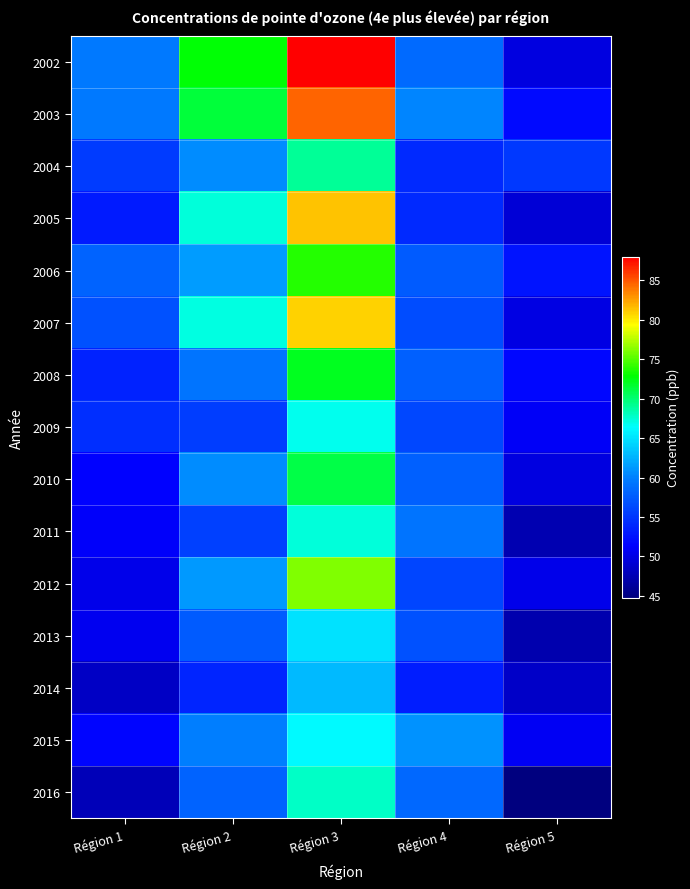

Reading left to right, transcribe all the data shown in this chart.

2002: Région 1=59.5	Région 2=72.8	Région 3=88.0	Région 4=58.6	Région 5=49.8
2003: Région 1=59.6	Région 2=71.4	Région 3=84.5	Région 4=60.2	Région 5=51.9
2004: Région 1=55.3	Région 2=60.6	Région 3=69.1	Région 4=54.2	Région 5=55.2
2005: Région 1=53.1	Région 2=67.3	Région 3=81.3	Région 4=54.2	Région 5=49.2
2006: Région 1=58.1	Région 2=61.4	Région 3=73.8	Région 4=57.6	Région 5=52.7
2007: Région 1=56.9	Région 2=67.2	Région 3=80.8	Région 4=56.6	Région 5=50.0
2008: Région 1=53.6	Région 2=59.3	Région 3=72.0	Région 4=57.8	Région 5=51.8
2009: Région 1=54.5	Région 2=55.5	Région 3=66.8	Région 4=56.2	Région 5=51.0
2010: Région 1=51.5	Région 2=60.6	Région 3=71.1	Région 4=57.9	Région 5=49.7
2011: Région 1=51.1	Région 2=55.6	Région 3=67.4	Région 4=59.3	Région 5=47.4
2012: Région 1=50.2	Région 2=61.3	Région 3=76.1	Région 4=56.0	Région 5=50.2
2013: Région 1=50.6	Région 2=57.5	Région 3=65.0	Région 4=56.9	Région 5=47.3
2014: Région 1=48.4	Région 2=53.8	Région 3=62.9	Région 4=53.4	Région 5=48.6
2015: Région 1=51.6	Région 2=59.9	Région 3=66.2	Région 4=60.9	Région 5=50.8
2016: Région 1=47.8	Région 2=58.0	Région 3=67.9	Région 4=58.4	Région 5=44.8